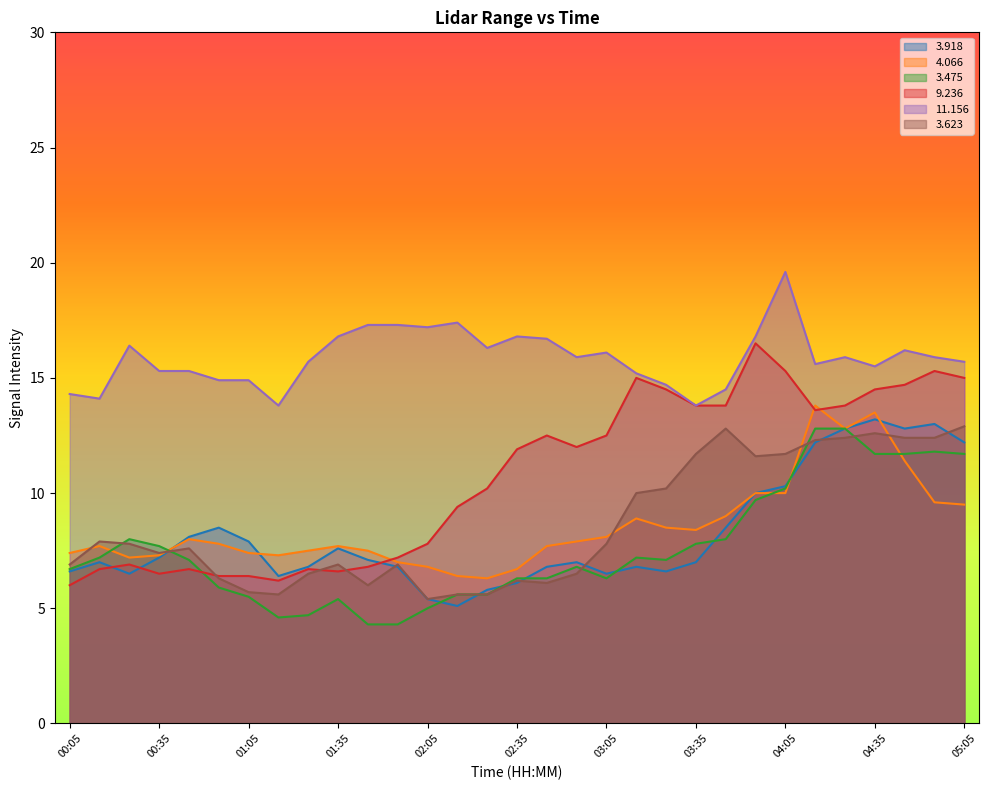

Where is the first local maximum for   3.475?

00:25